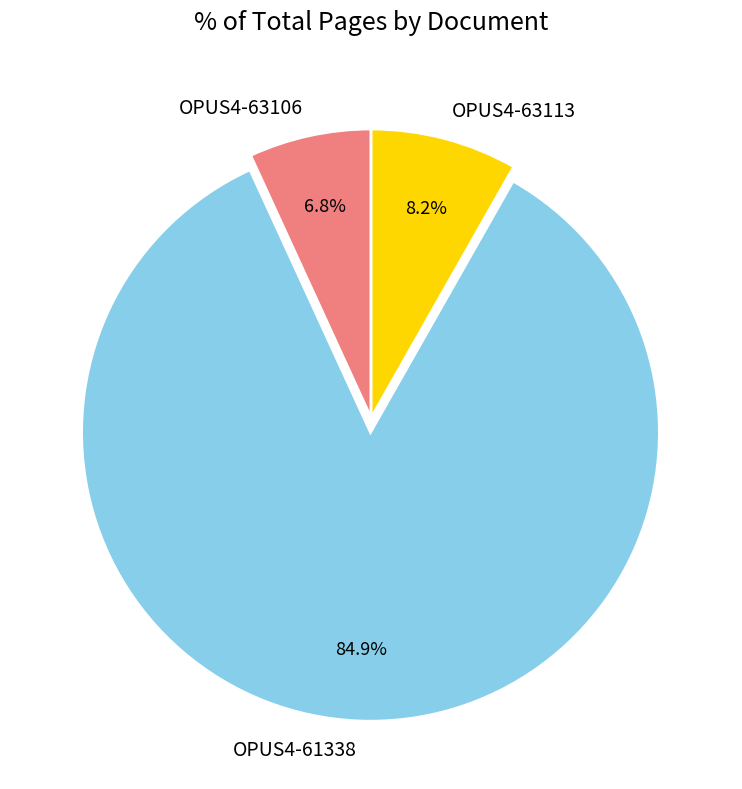

Which has a higher value, OPUS4-61338 or OPUS4-63113?

OPUS4-61338